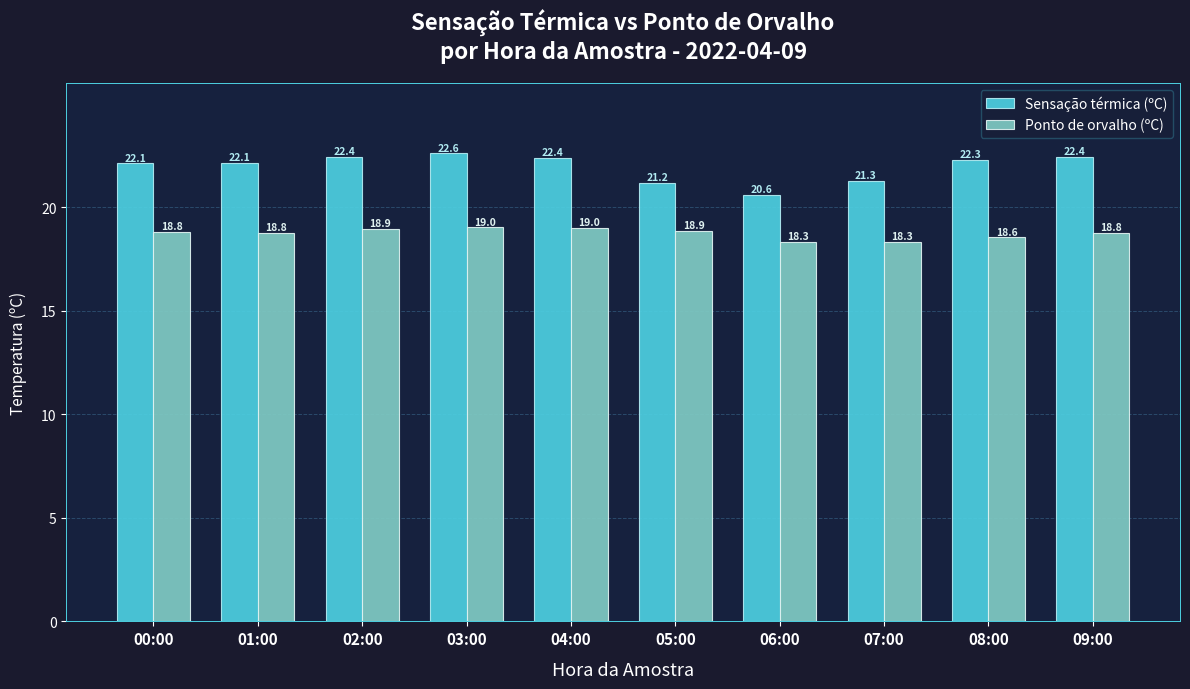

What is the difference between the maximum and minimum values in the Sensação térmica (ºC) series?

2.0